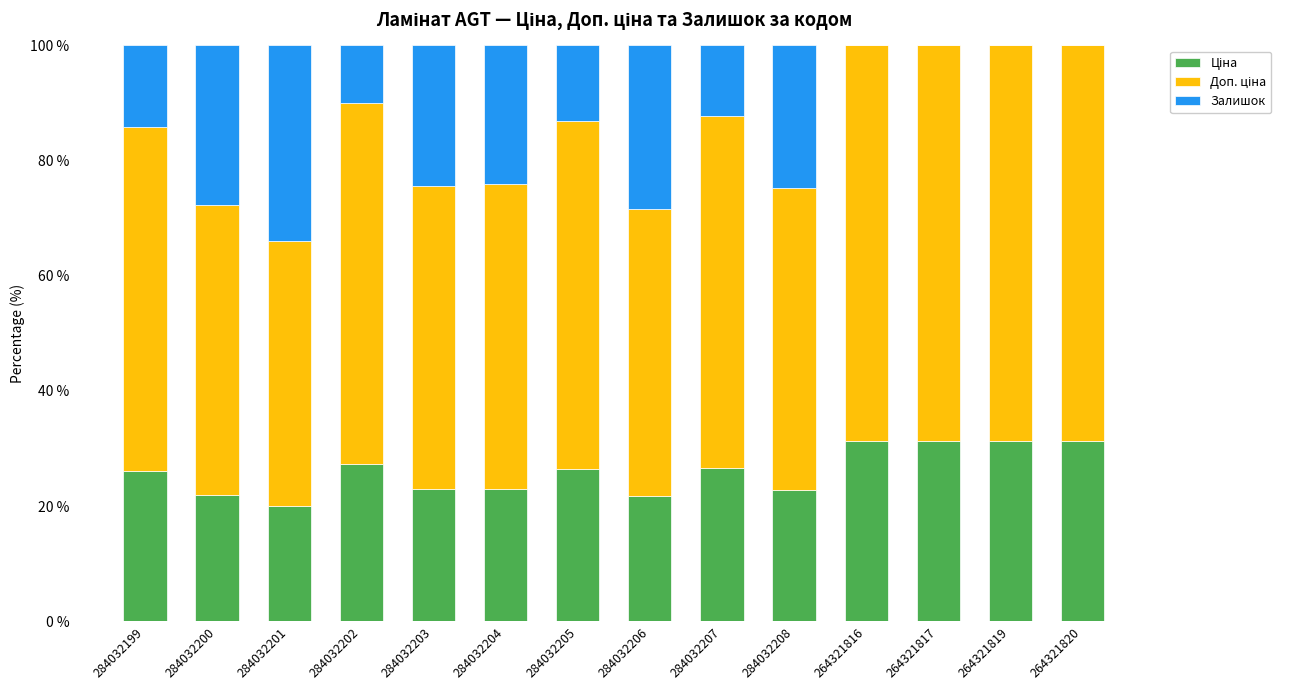

Which series has the largest total across all categories?

Доп. ціна